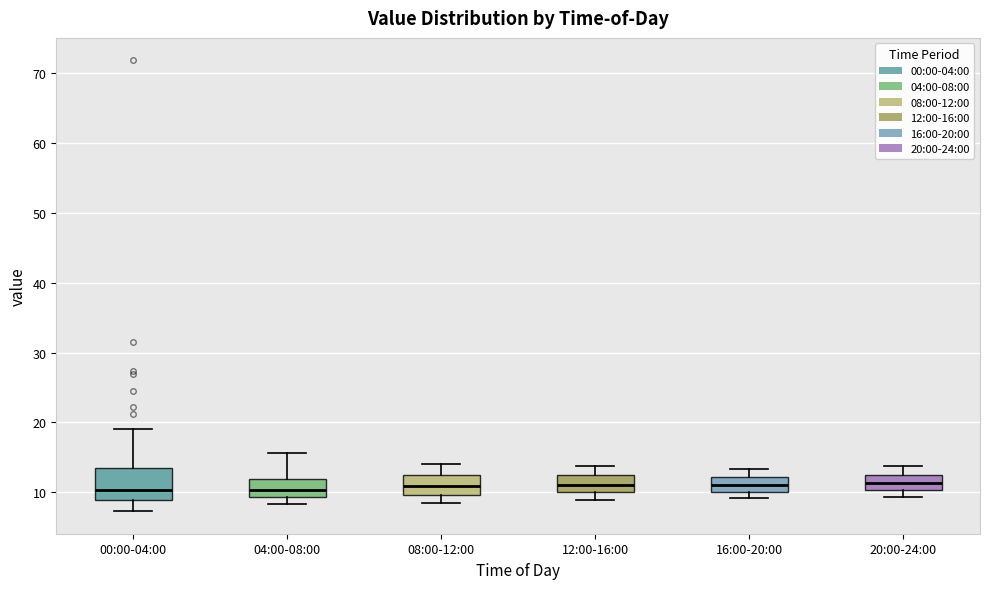

Comparing the boxes themselves (not the whiskers), which one is the tallest?

00:00-04:00